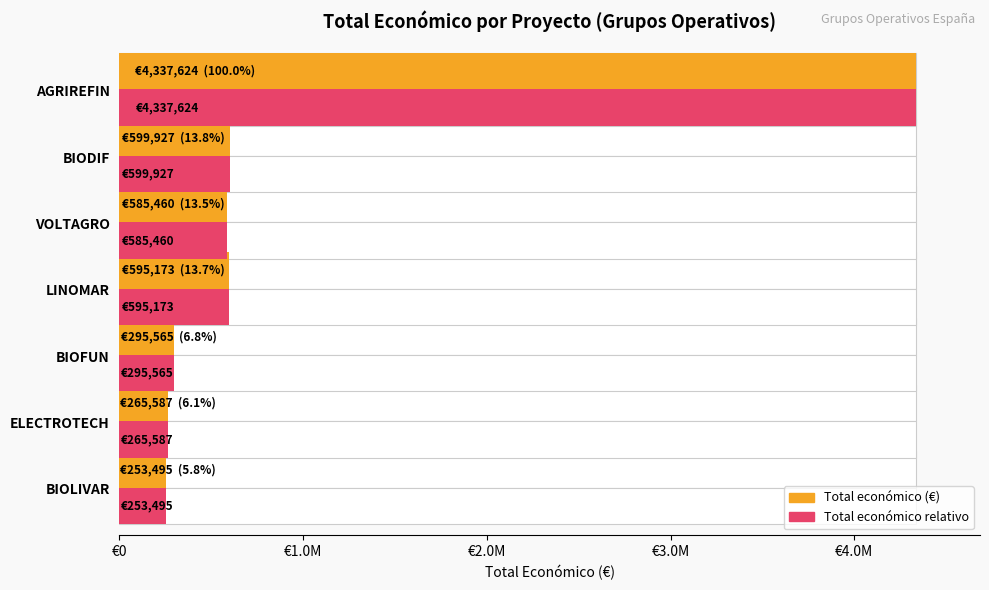

What is the difference between the second highest and minimum values in the Total económico (relativo) series?

346432.0